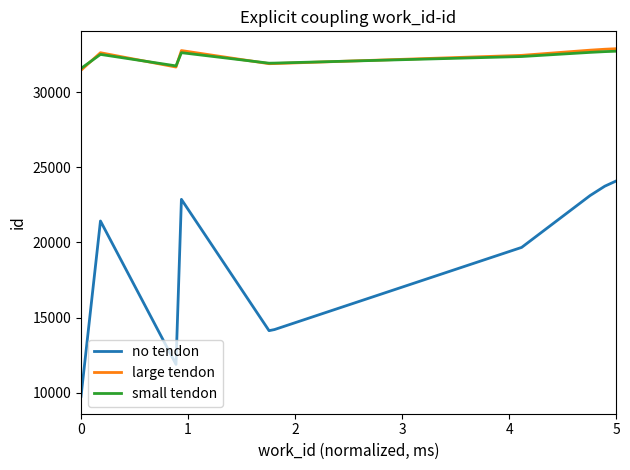

True or false: large tendon and no tendon cross at least once.

False